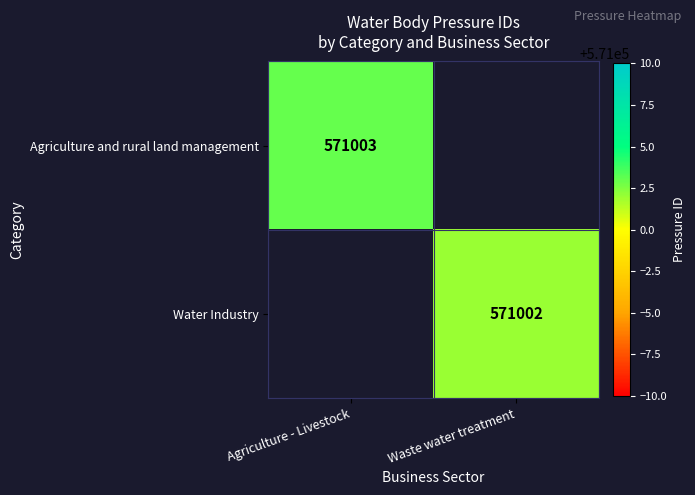

The value of Agriculture and rural land management at Agriculture - Livestock is 394293. True or false?

False